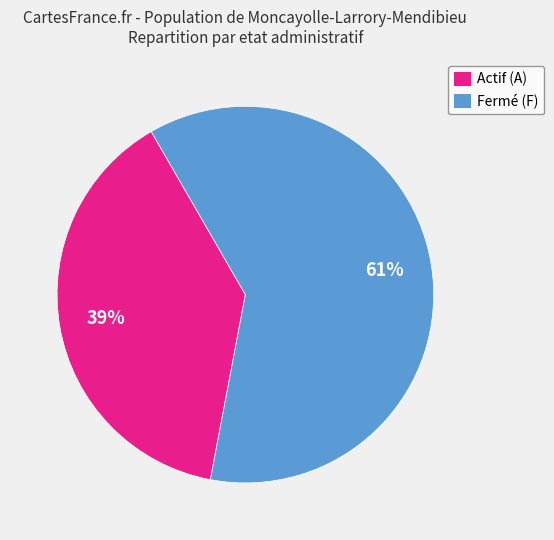

Do Fermé (F) and Actif (A) together represent more than half of the pie?

Yes